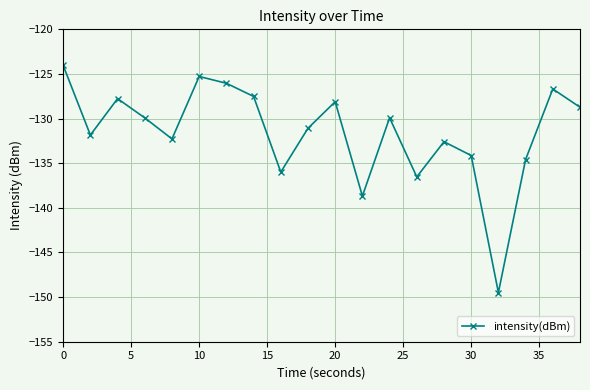

How many interior local valleys (lower than both neighbors) does the data have?

6